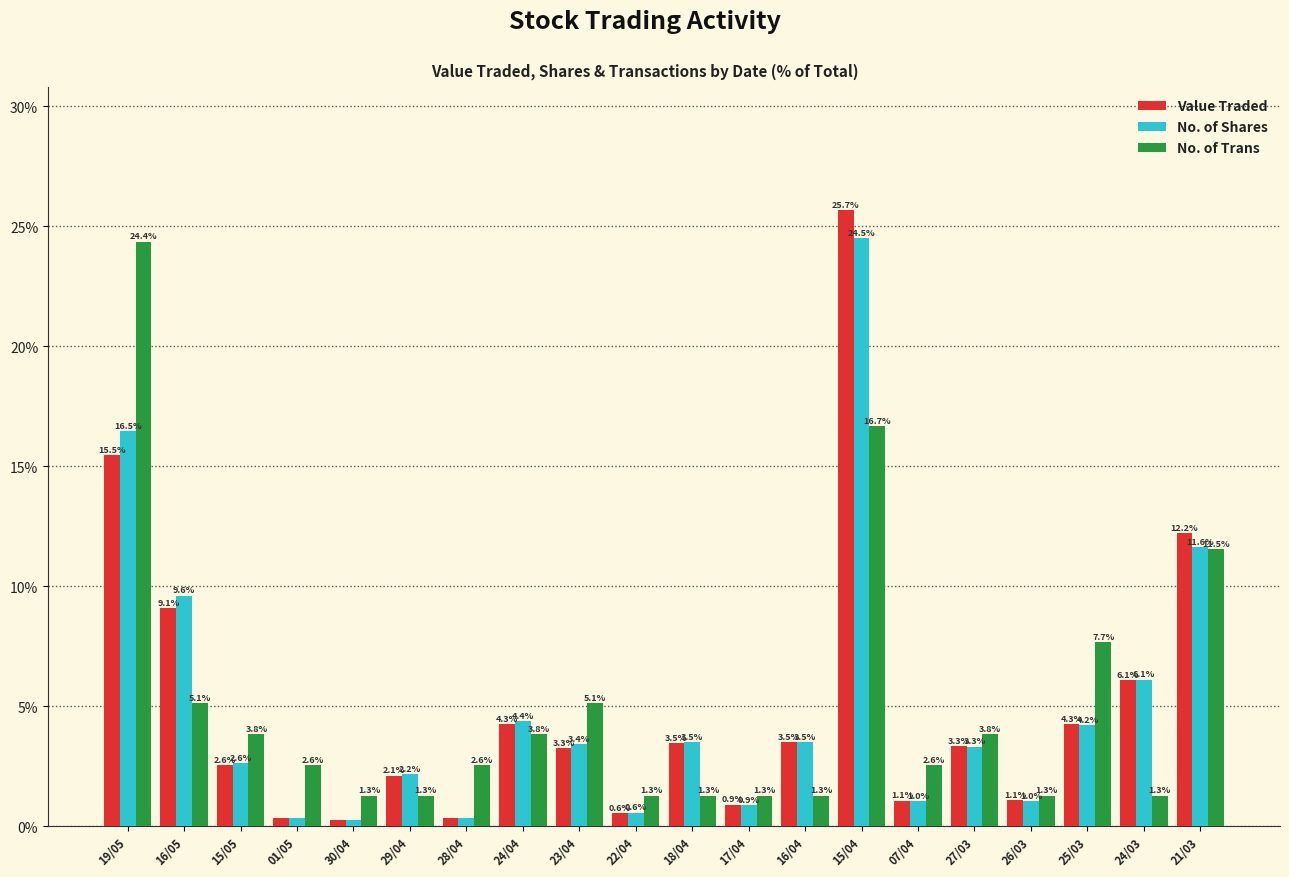

Rank the series at 26/03 from highest to lowest value.

No. of Trans, Value Traded, No. of Shares